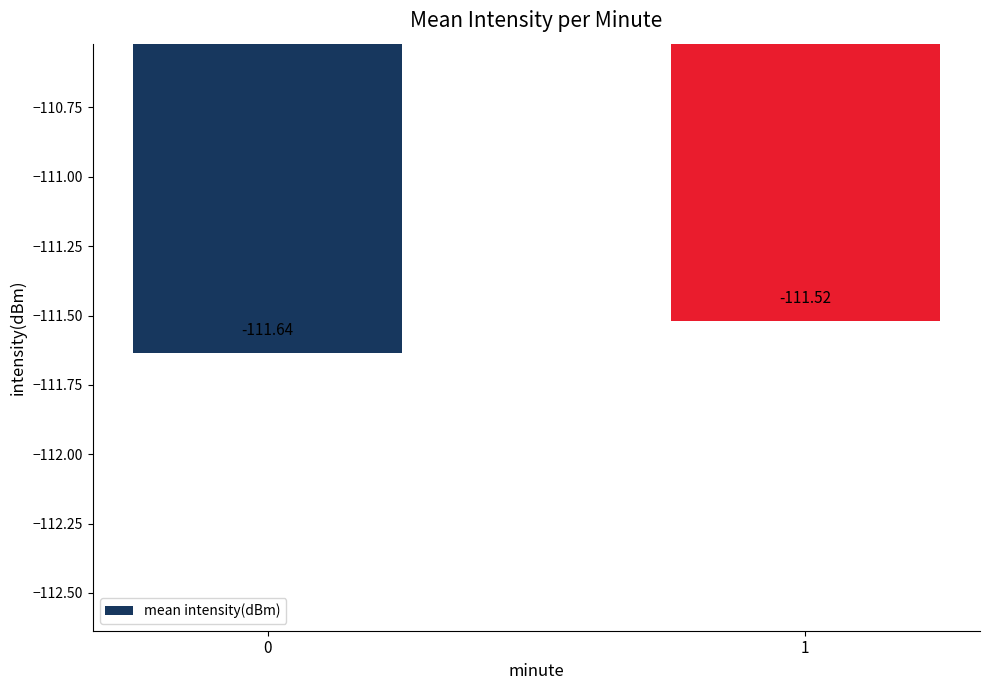

What is the change in value from 0 to 1?

+0.1